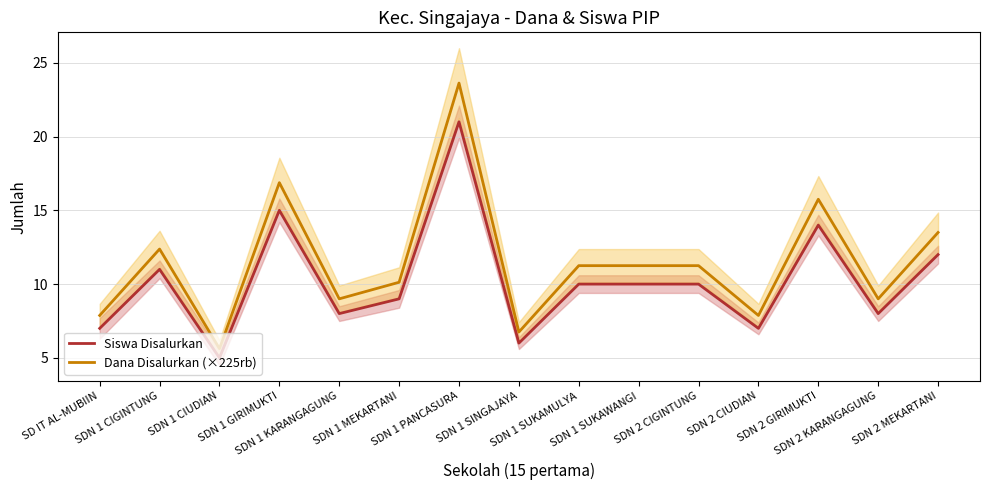

At how many categories does at least one series exceed 15?

3